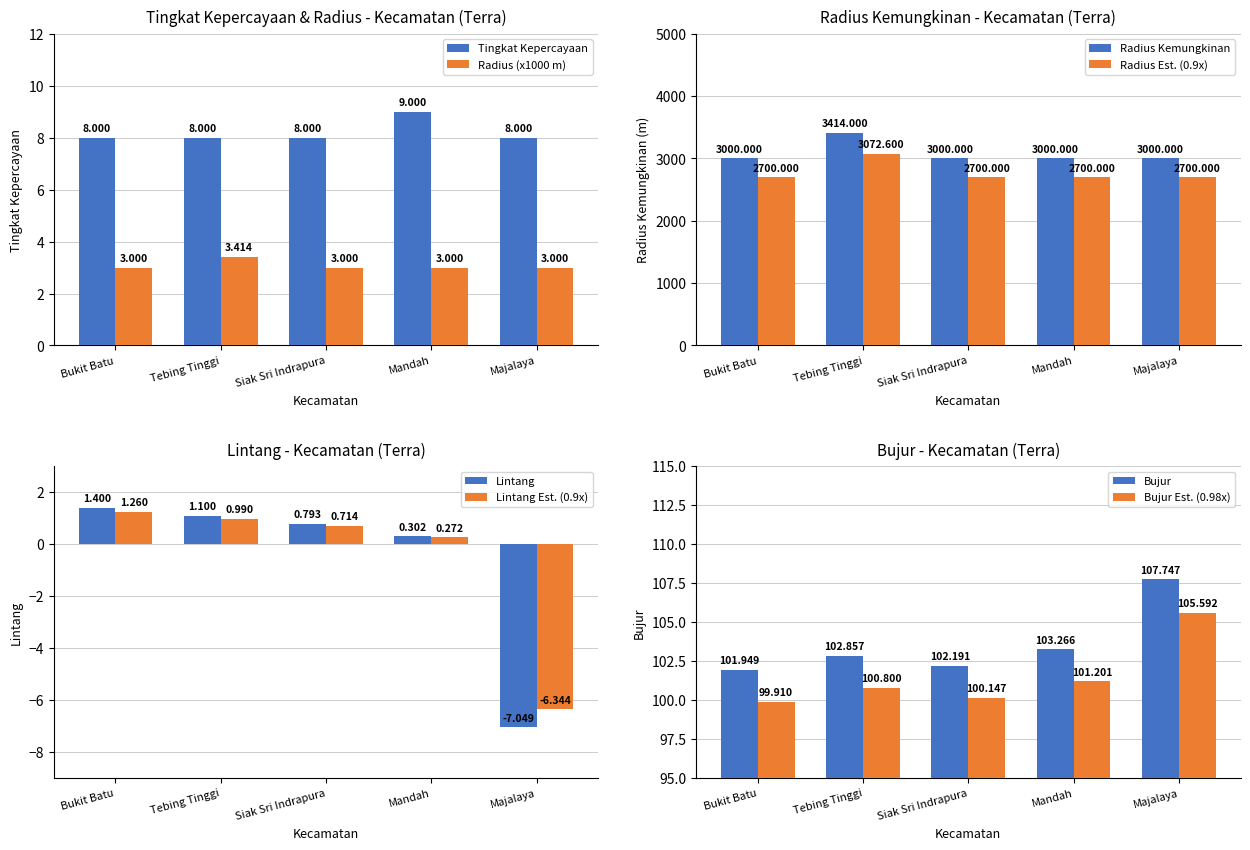

Rank the categories by radius kemungkinan value from highest to lowest.

Tebing Tinggi, Bukit Batu, Siak Sri Indrapura, Mandah, Majalaya